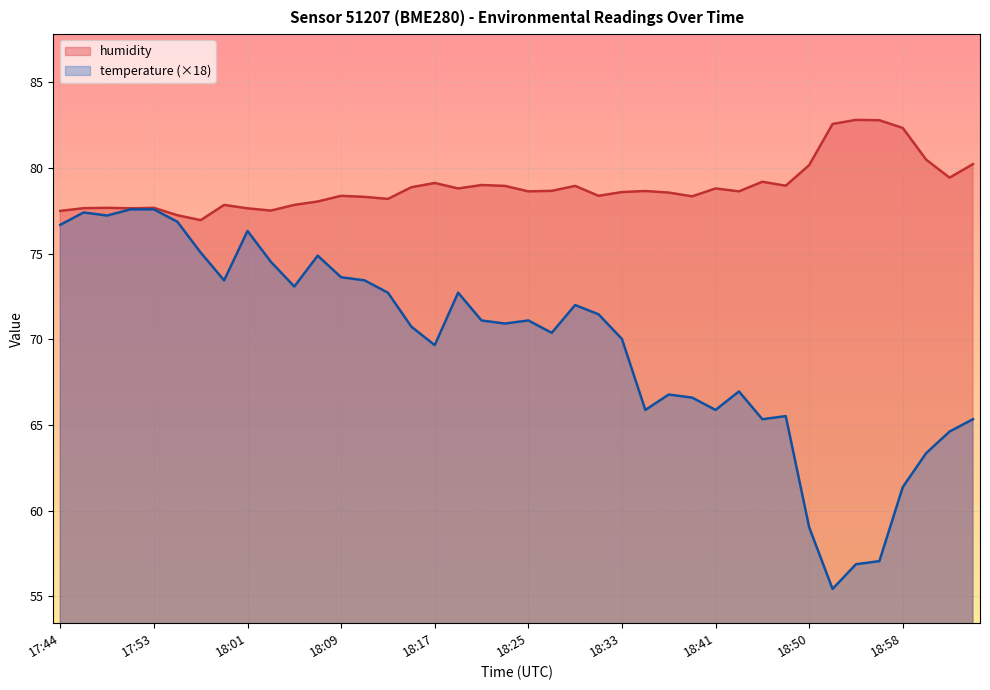

True or false: temperature and humidity cross at least once.

False